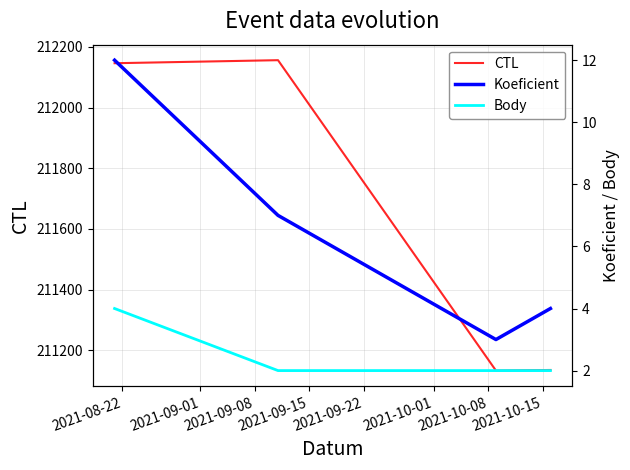

At how many categories does at least one series exceed 16926?

4